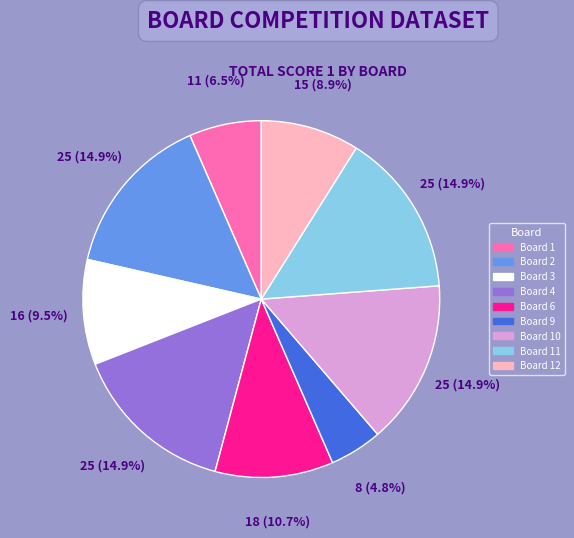

Which has a higher value, Board 6 or Board 9?

Board 6